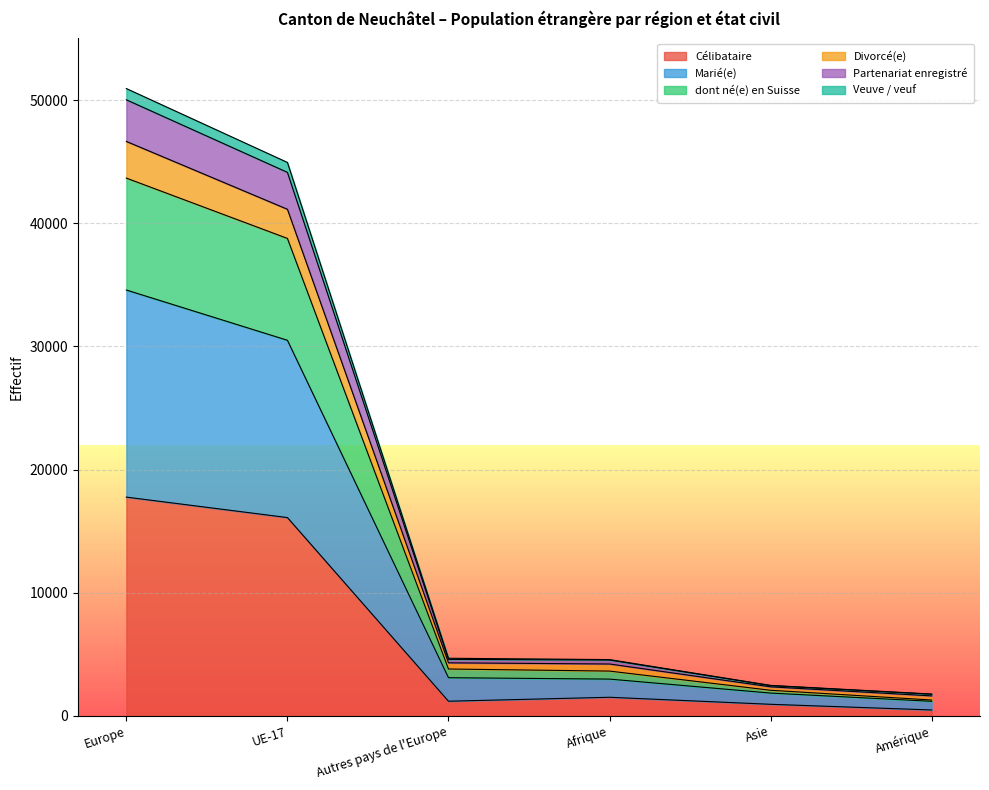

At which label does Célibataire reach its peak?

Europe